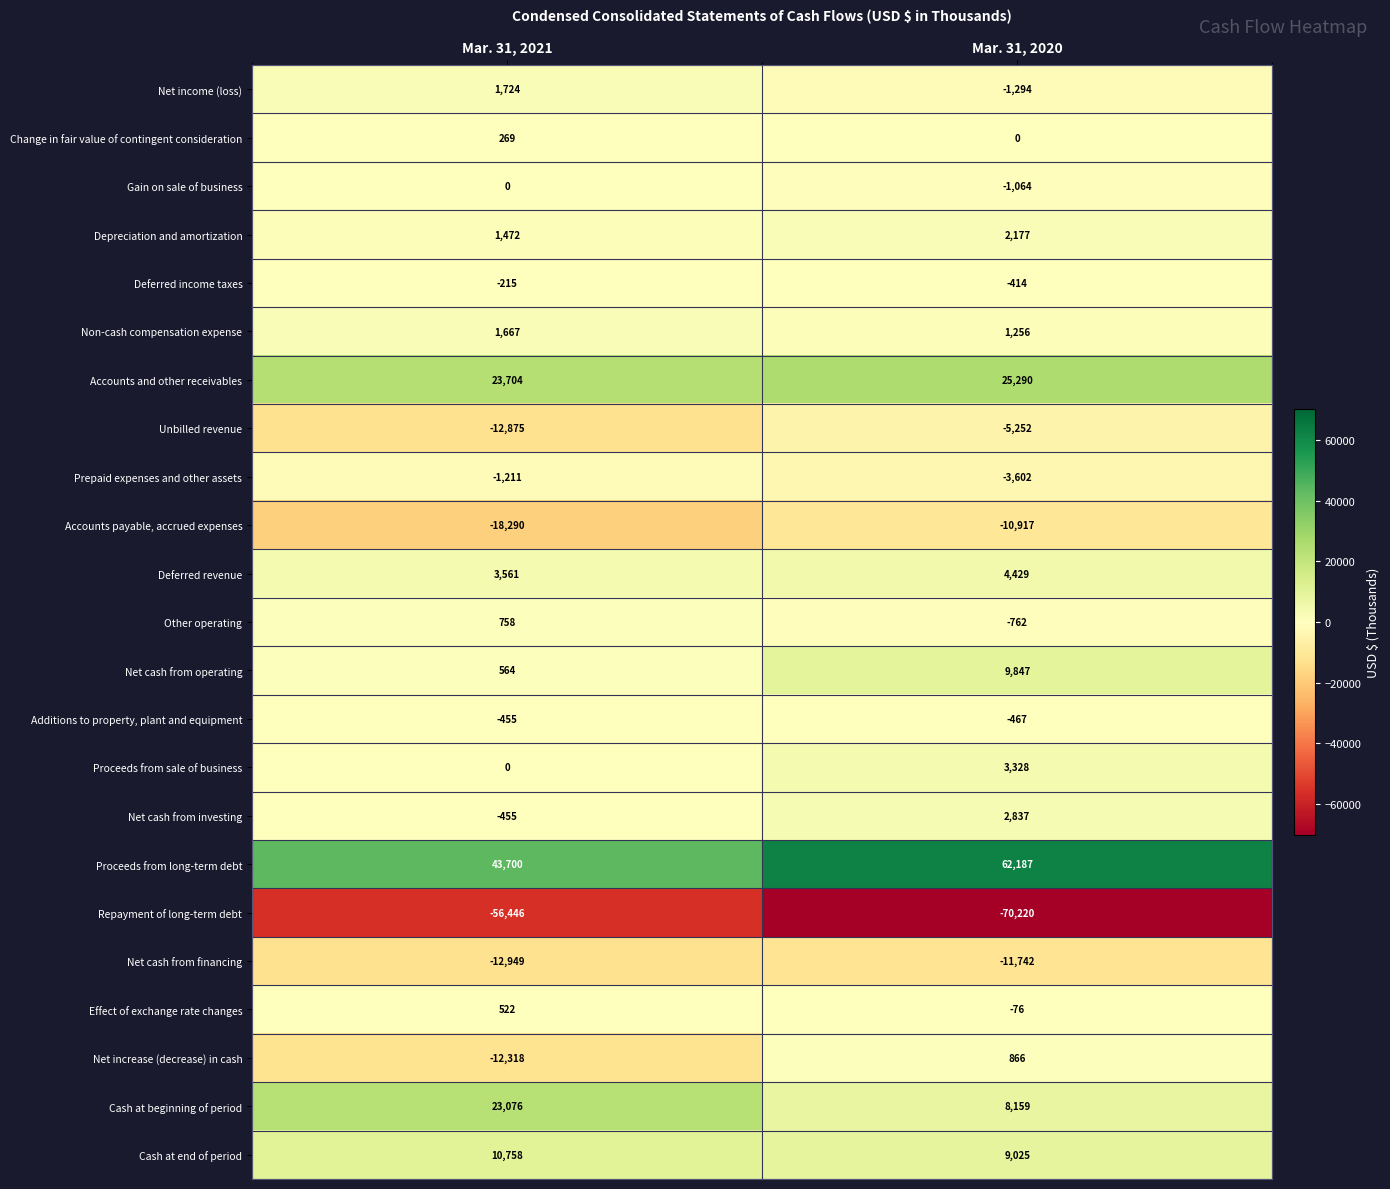

What is the maximum value for Prepaid expenses and other assets?

-1211